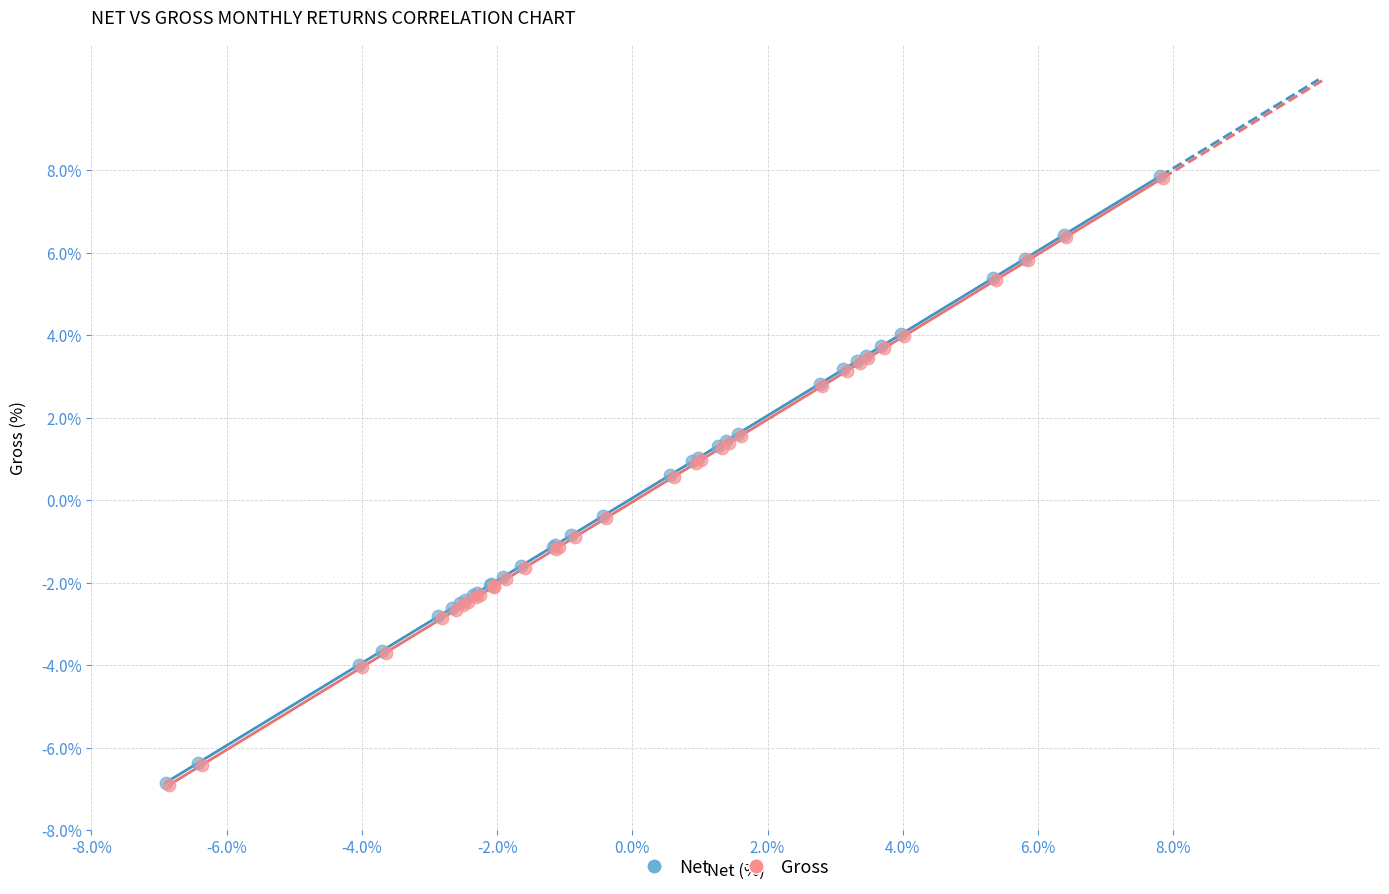

Which series has the largest Y range (max minus min)?

Gross